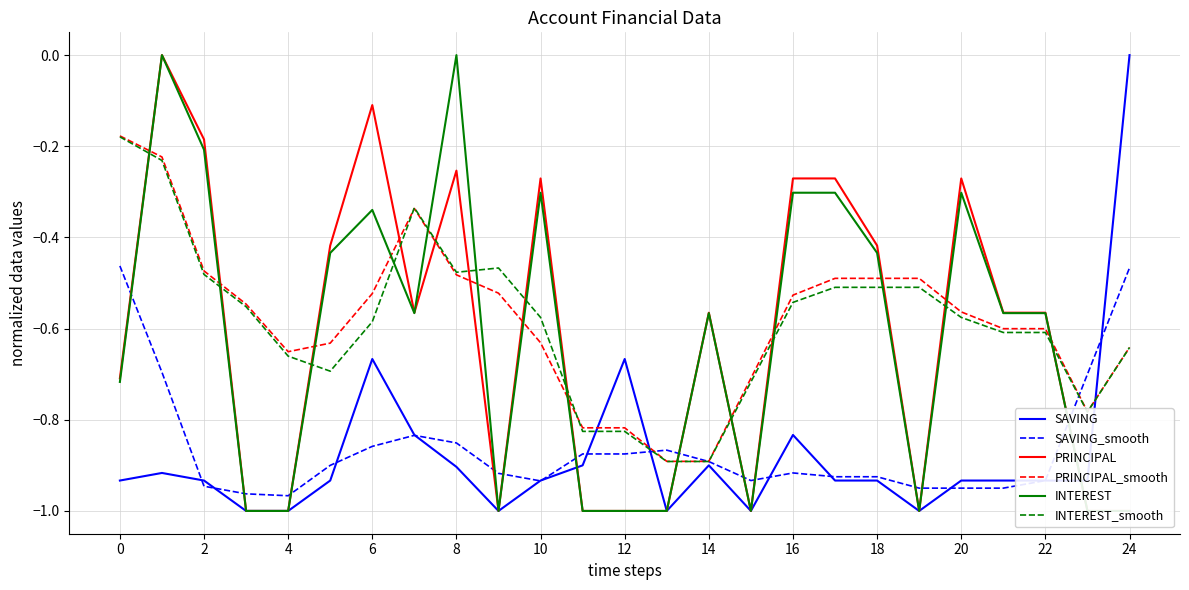

Which series has the largest range (max minus min)?

SAVING